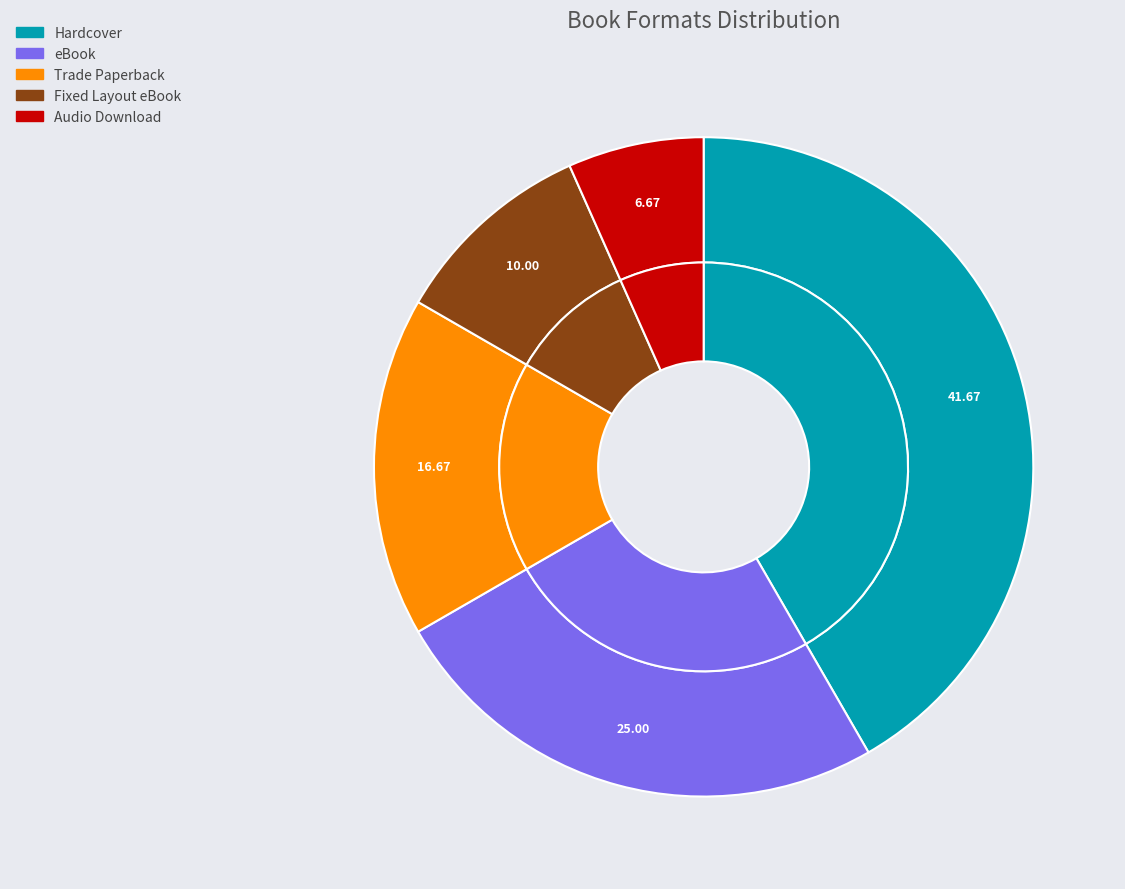

What percentage is the eBook slice, to the nearest percent?

25%